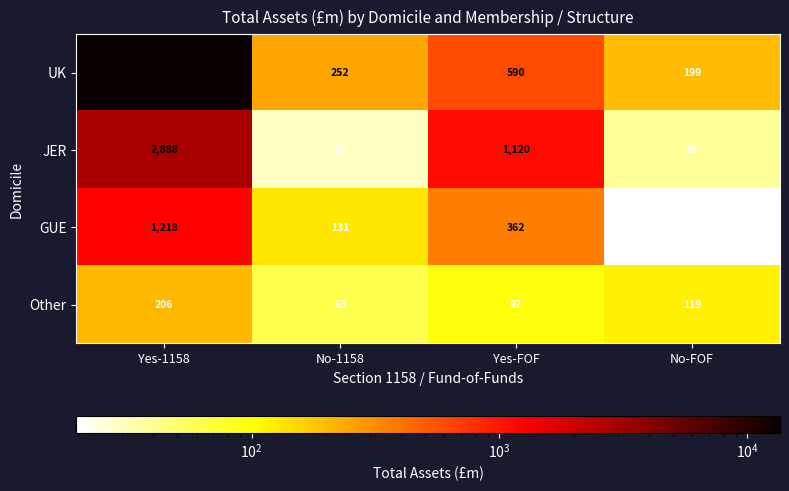

Reading left to right, list all the values displayed in this chart.

UK: 13567	252	590	199
JER: 2888	29	1120	39
GUE: 1218	131	362	19
Other: 206	63	97	119